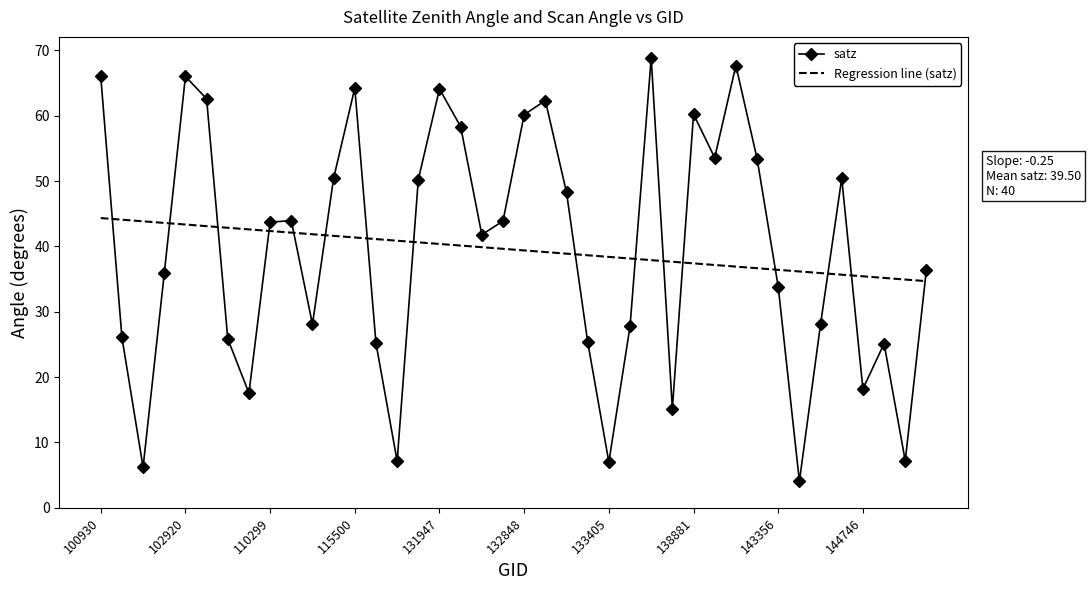

What is the difference between the maximum and minimum values in the Regression line (satz) series?

9.7